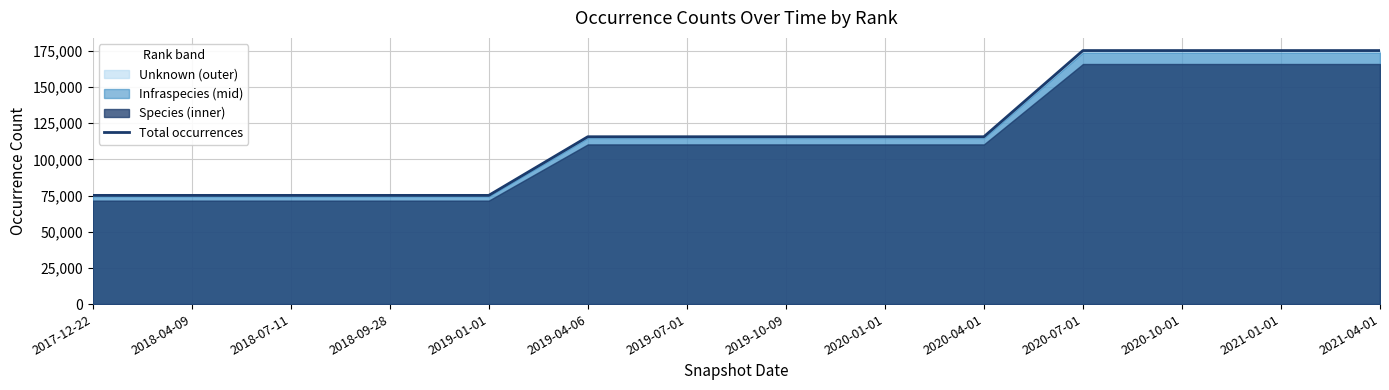

What is the average value?

118139